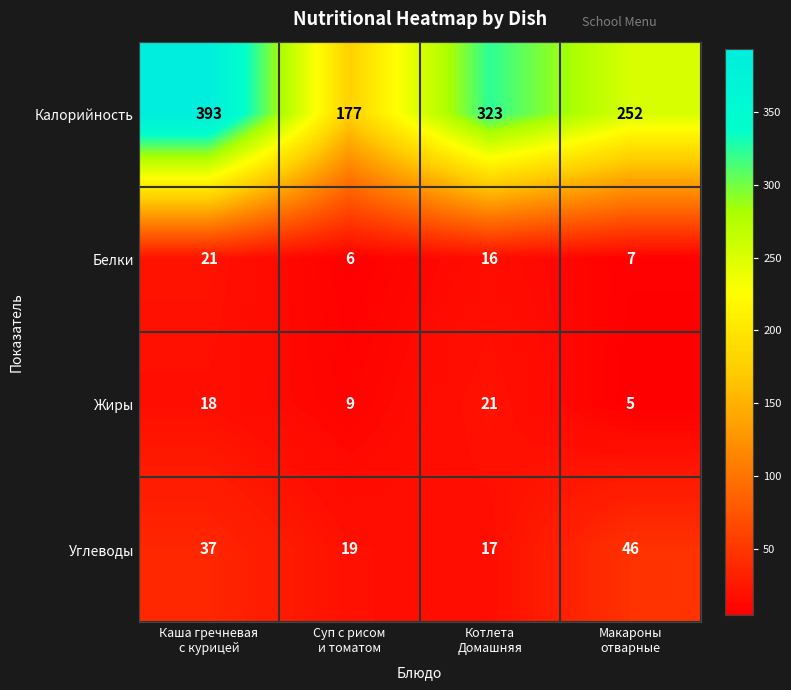

Which series has the largest total across all categories?

Калорийность